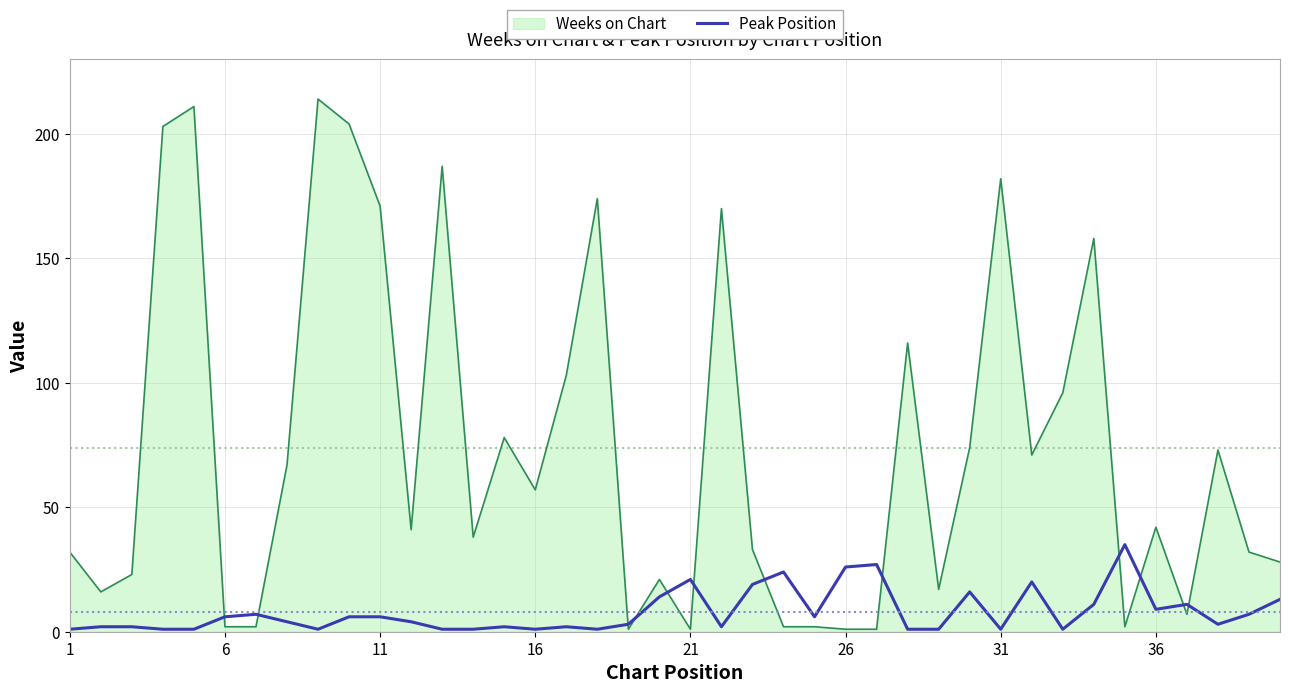

Which series has the largest range (max minus min)?

Weeks on Chart